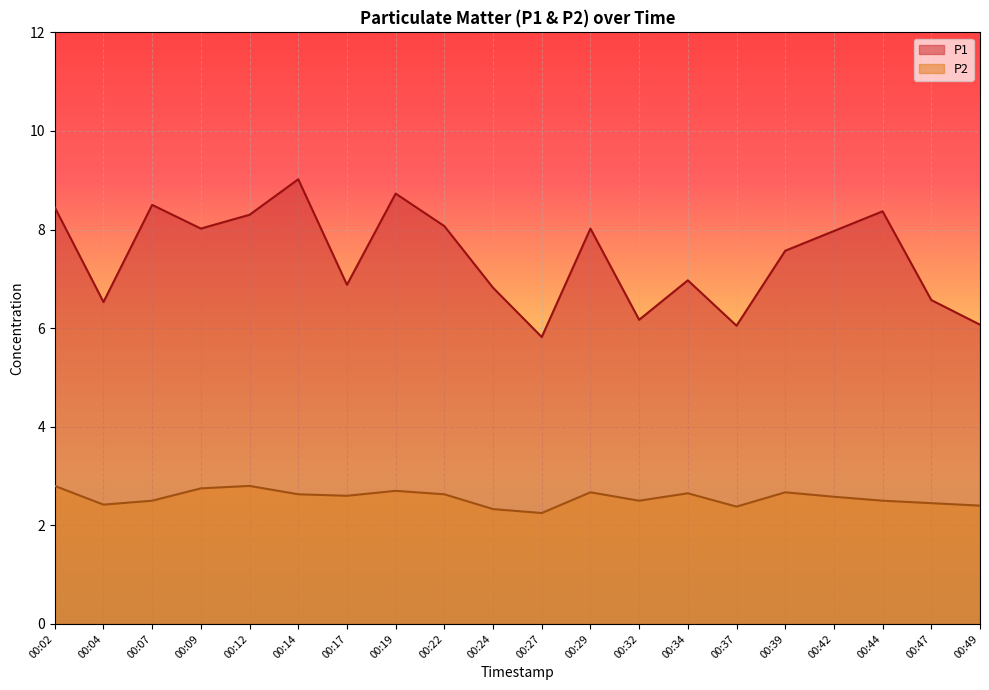

What is the value of the P1 point at the 2nd from the left?

6.5